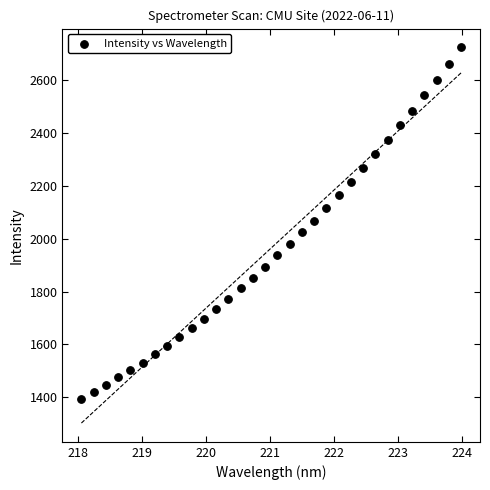

What is the range of X values (max minus min)?

5.9